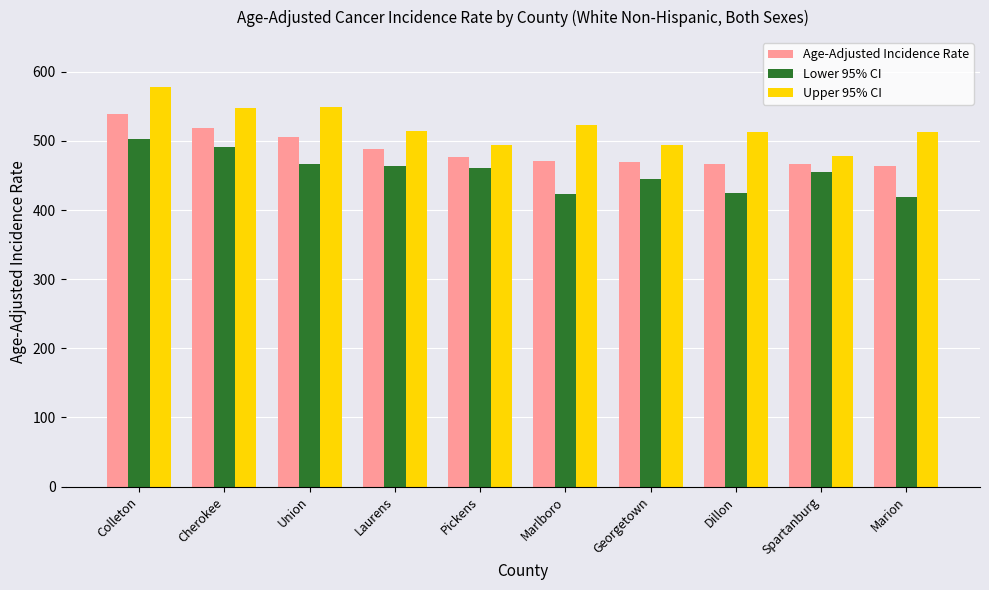

At which category is the sum across all series the highest?

Colleton